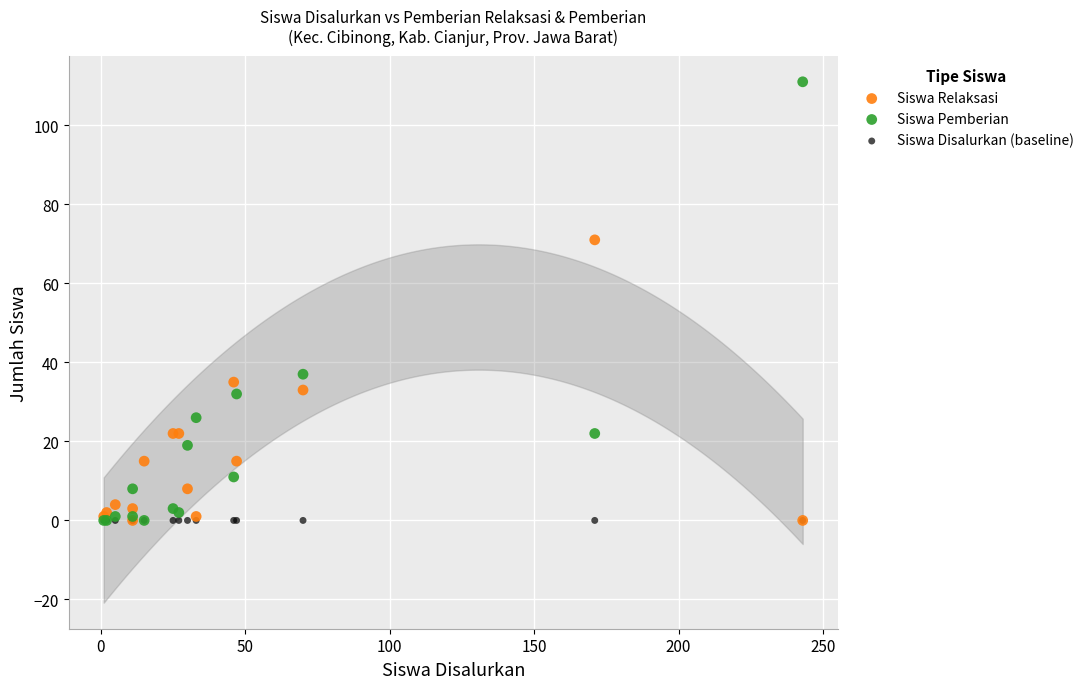

Across all series, what Y value is closest to 55?

71